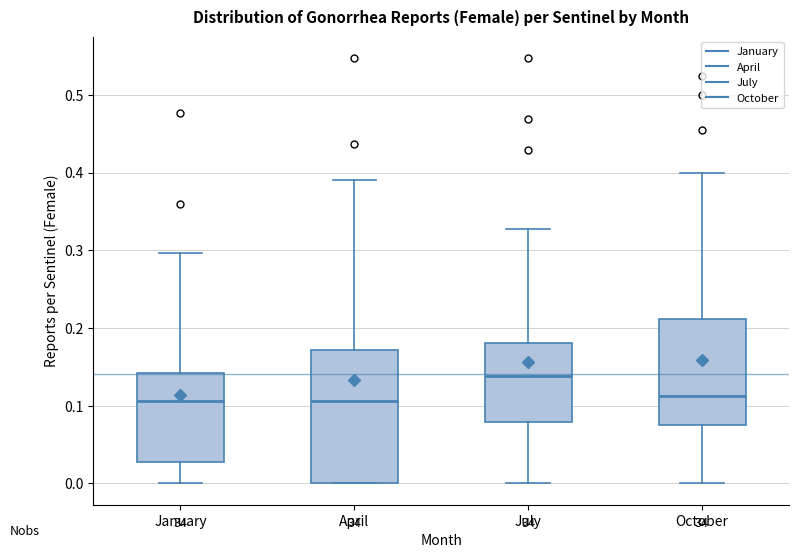

Reading left to right, transcribe this box plot: for each box, give where its median line is, the range the box spans, and where its two whiskers end, as read against the y-axis. The values are not printed on the chart, so give them approximately, as read against the axis.

January: median 0.11, box 0.03 to 0.14, whiskers 0.00 to 0.30
April: median 0.11, box 0.00 to 0.17, whiskers 0.00 to 0.39
July: median 0.14, box 0.08 to 0.18, whiskers 0.00 to 0.33
October: median 0.11, box 0.08 to 0.21, whiskers 0.00 to 0.40